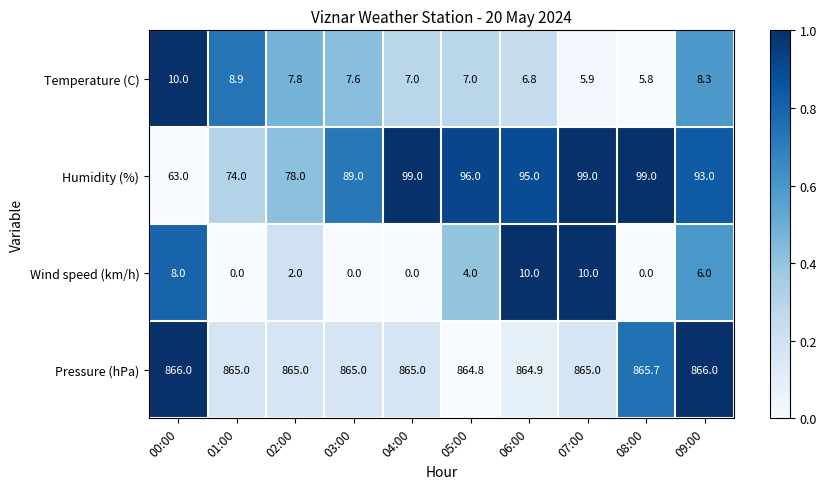

Which series has the largest range (max minus min)?

Humidity (%)